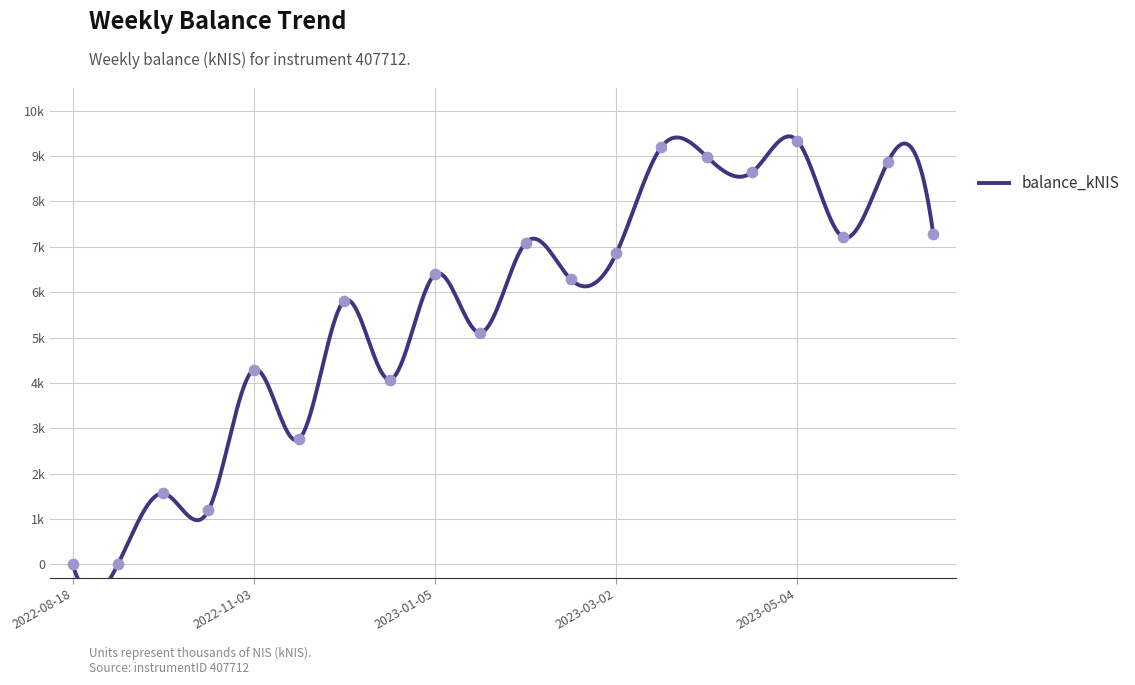

Between 2023-05-24 and 2023-06-15, which is larger?

2023-06-15